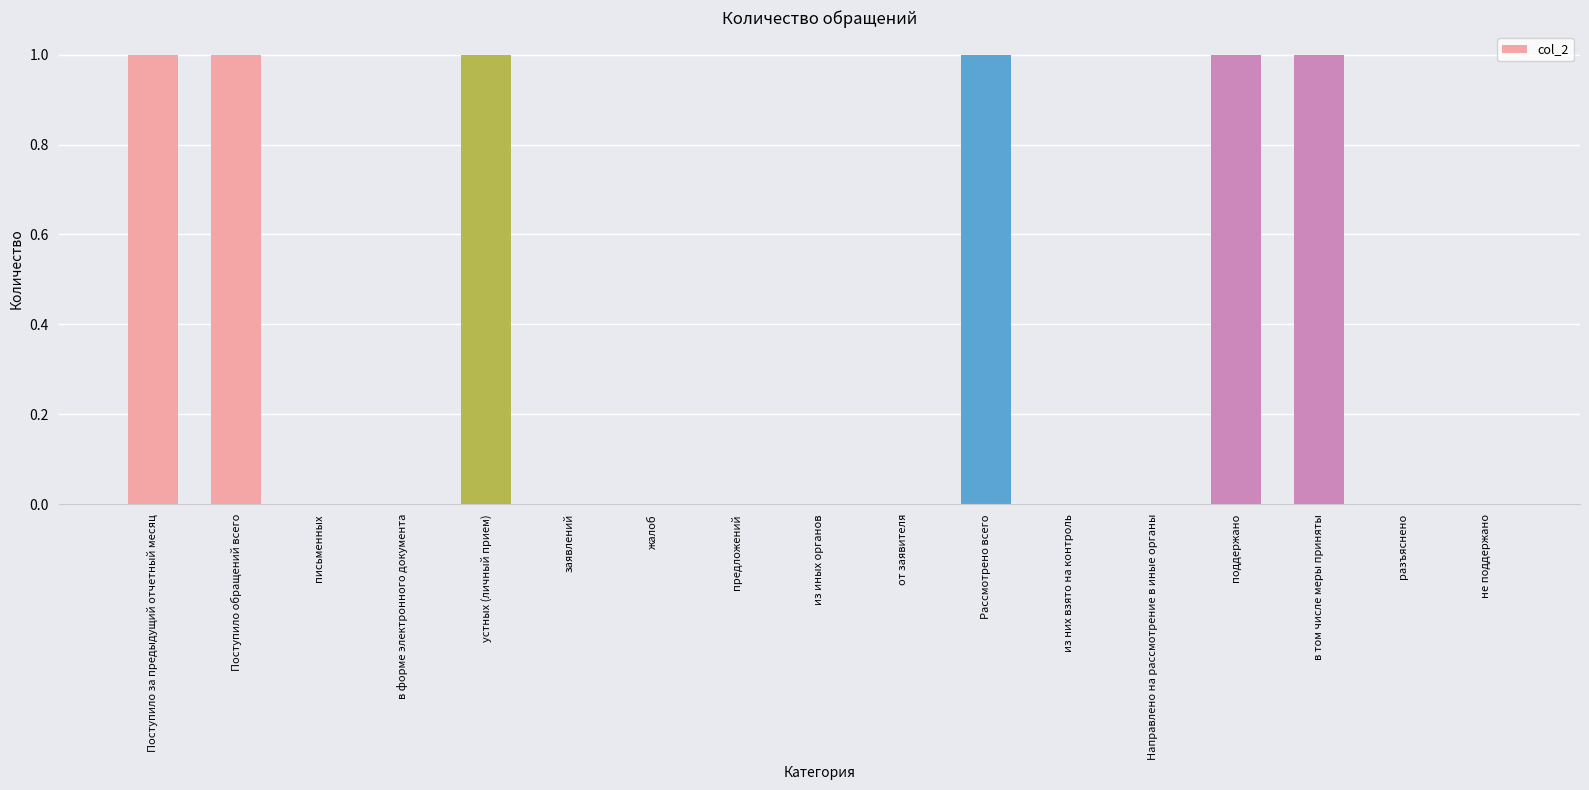

What is the sum of all values?

6